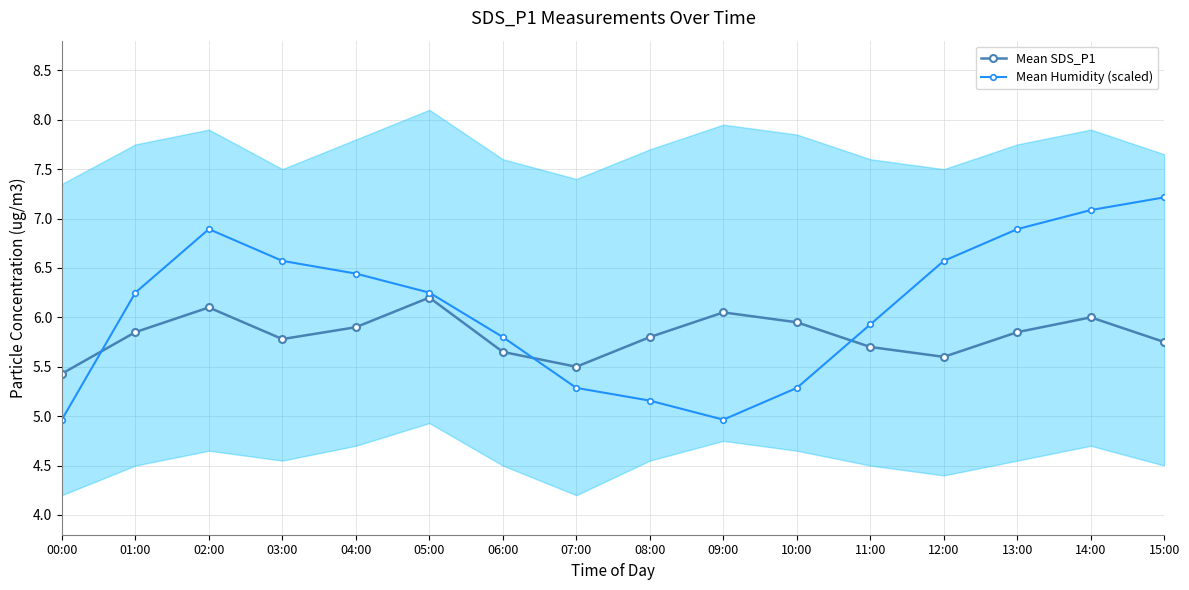

True or false: Mean Humidity (scaled) and Mean SDS_P1 intersect in this chart.

True